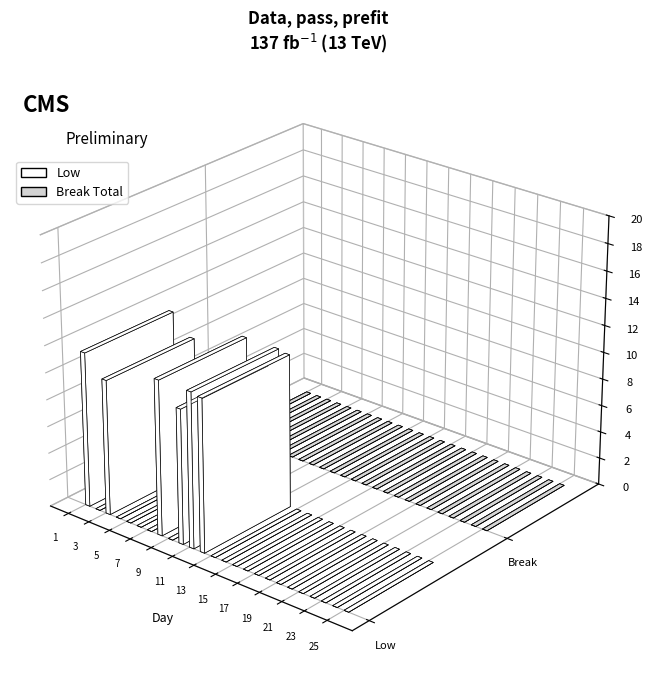

At how many categories does at least one series exceed 0?

6